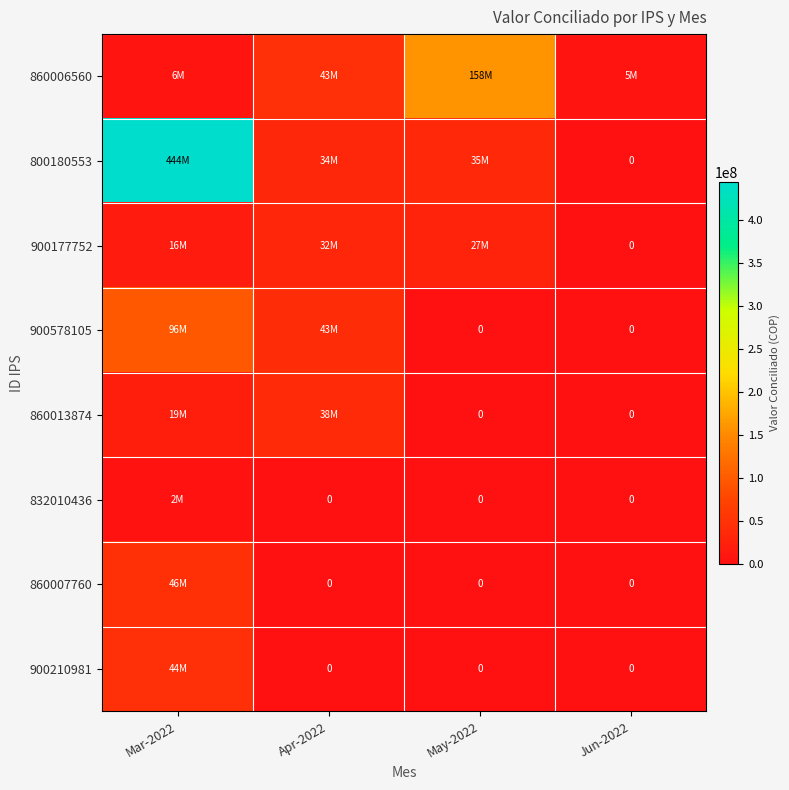

What is the difference between the maximum and minimum values in the 800180553 series?

444157165